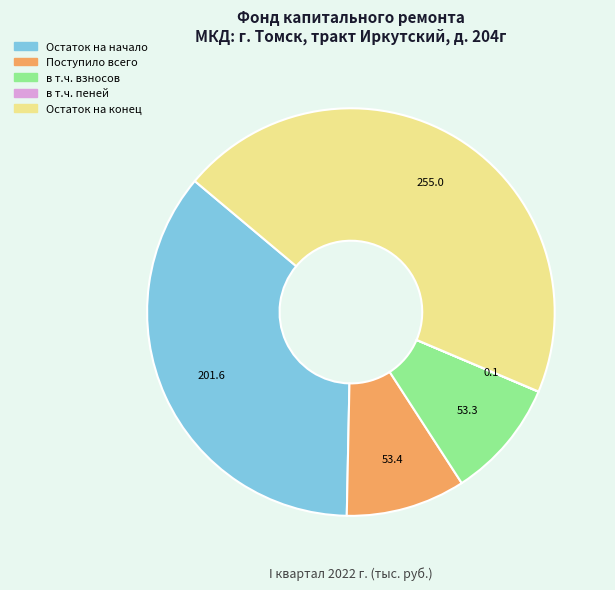

Does Поступило всего represent more than half of the total?

No